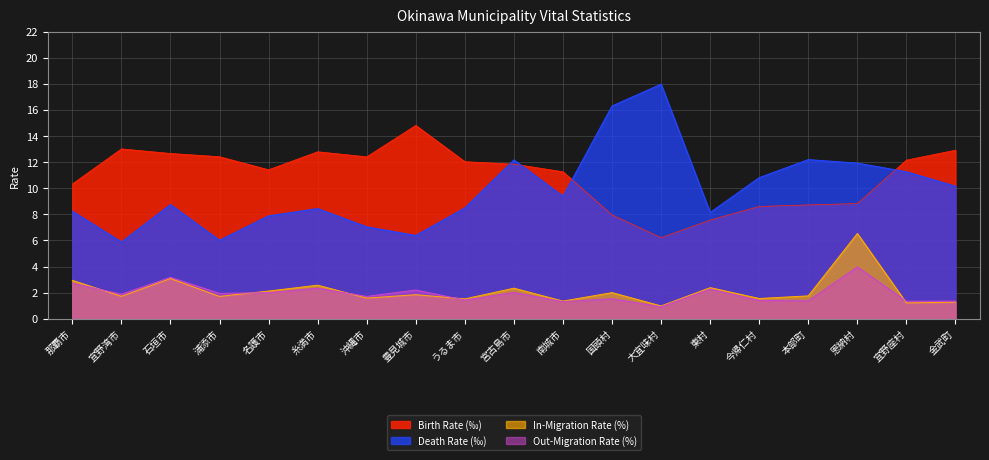

At 大宜味村, list the series in order from smallest to largest.

Out-Migration Rate (%), In-Migration Rate (%), Birth Rate (‰), Death Rate (‰)